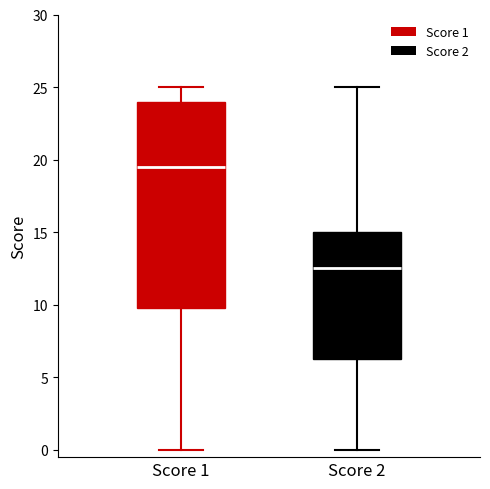

Which box's median line is the highest?

Score 1